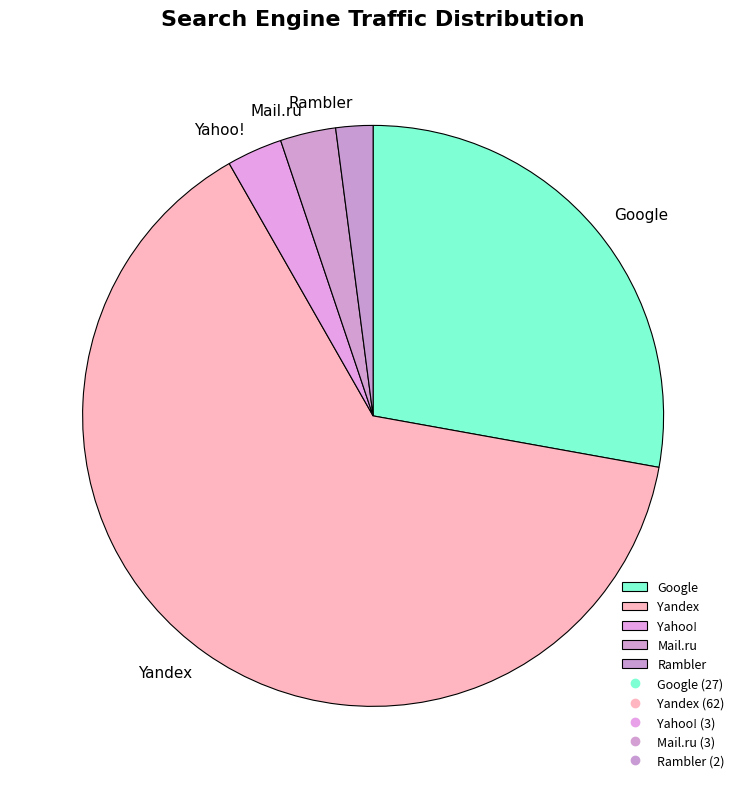

What is the ratio of the value at Yahoo! to the value at Rambler?

1.5